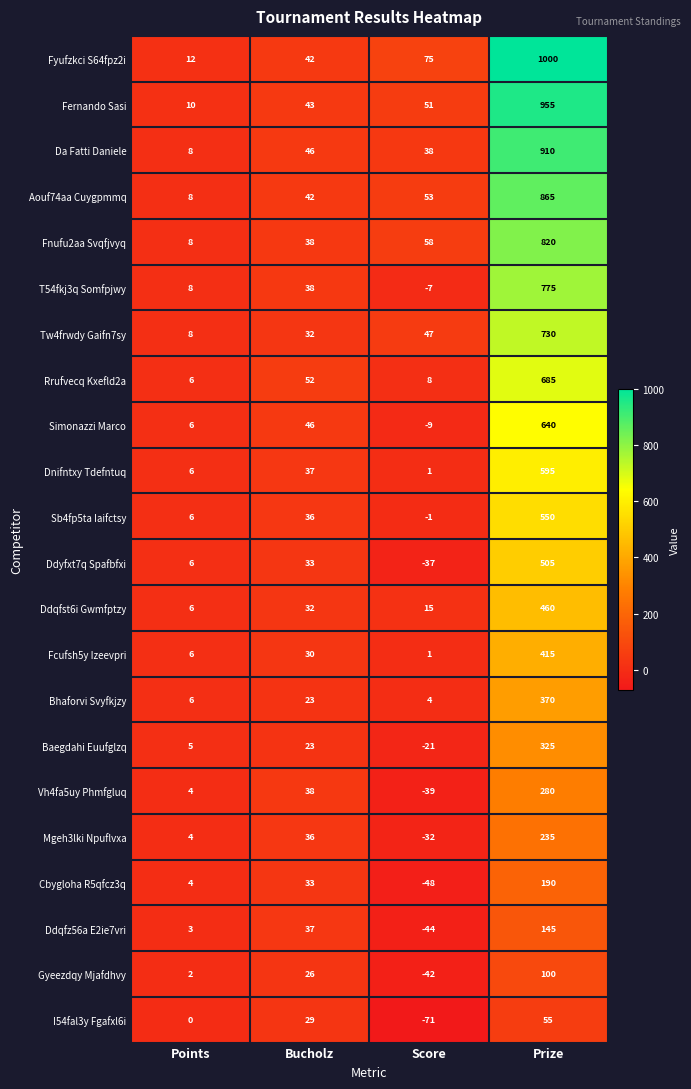

Which series has the largest total across all categories?

Fyufzkci S64fpz2i